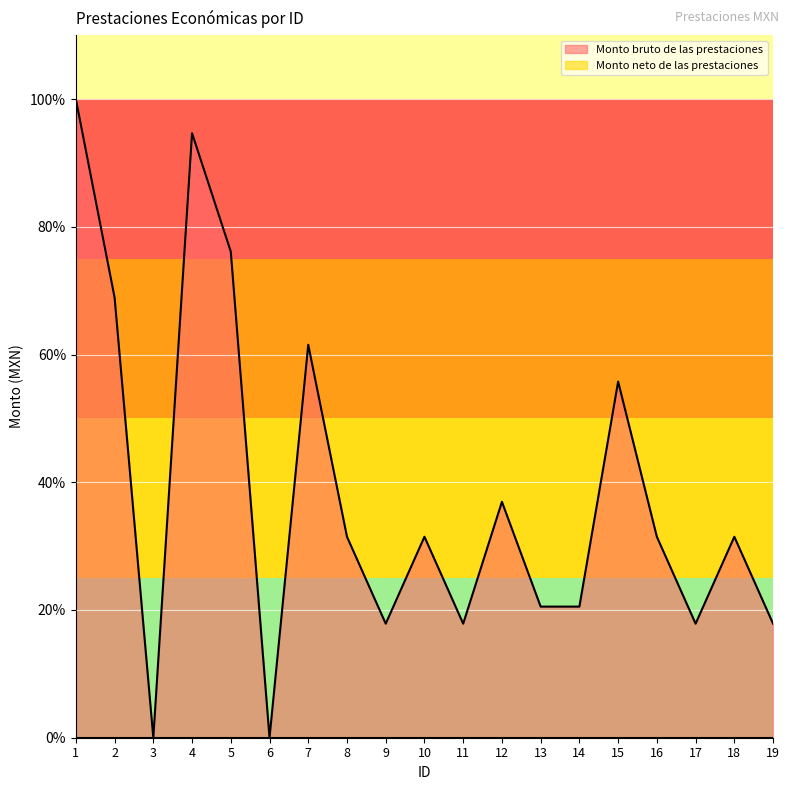

Rank the categories by value from lowest to highest.

3, 6, 9, 11, 17, 19, 13, 14, 8, 10, 16, 18, 12, 15, 7, 2, 5, 4, 1